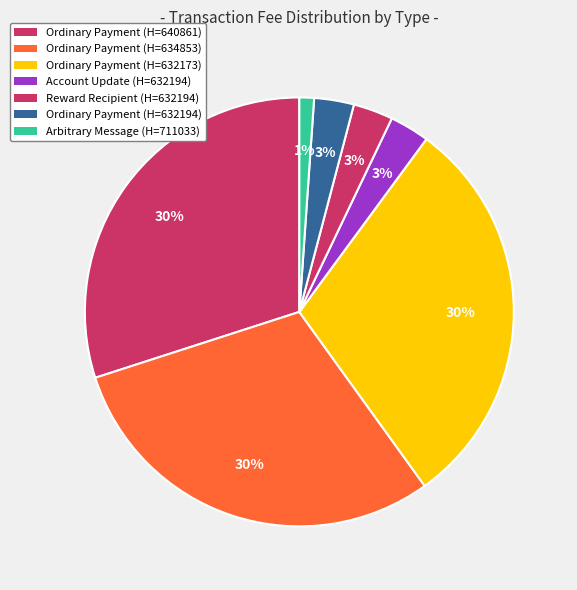

Rank the categories by value from highest to lowest.

Ordinary Payment (640861), Ordinary Payment (634853), Ordinary Payment (632173), Account Update (632194), Reward Recipient (632194), Ordinary Payment (632194), Arbitrary Message (711033)